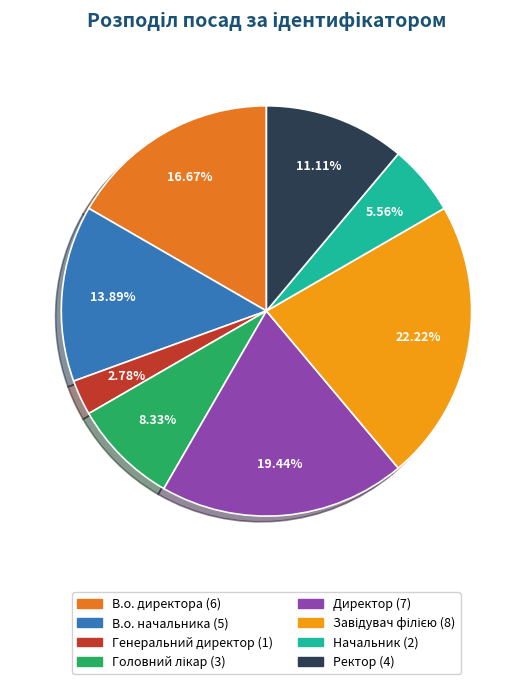

Approximately how many times larger is the value at Генеральний директор compared to Начальник?

0.5